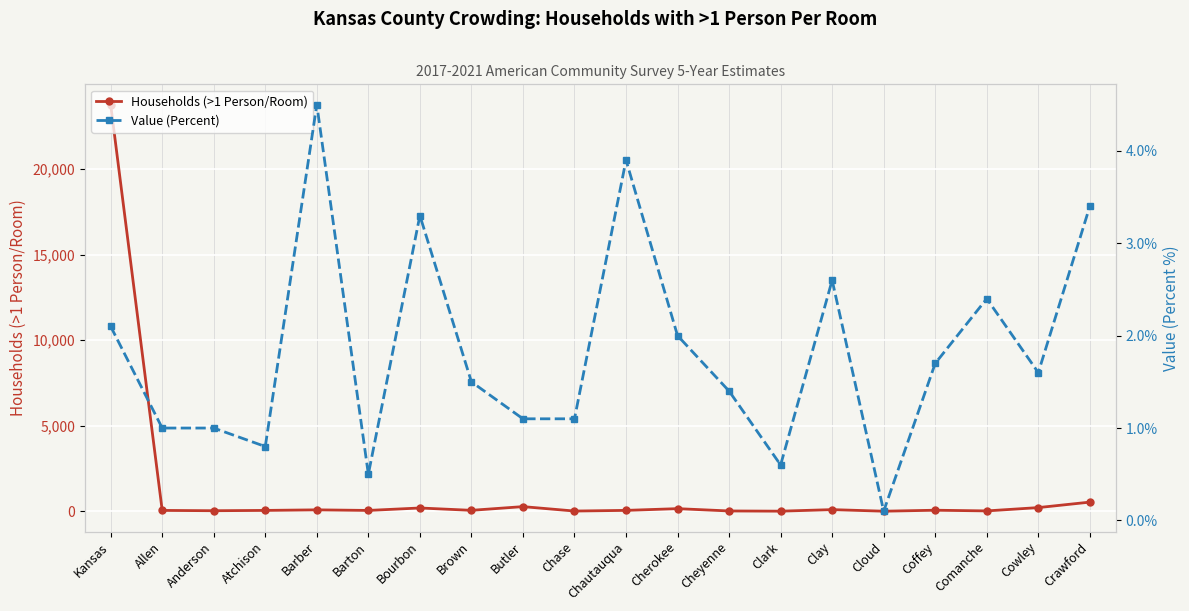

List the series in order of their overall mean, highest first.

Households (>1 Person/Room), Value (Percent)